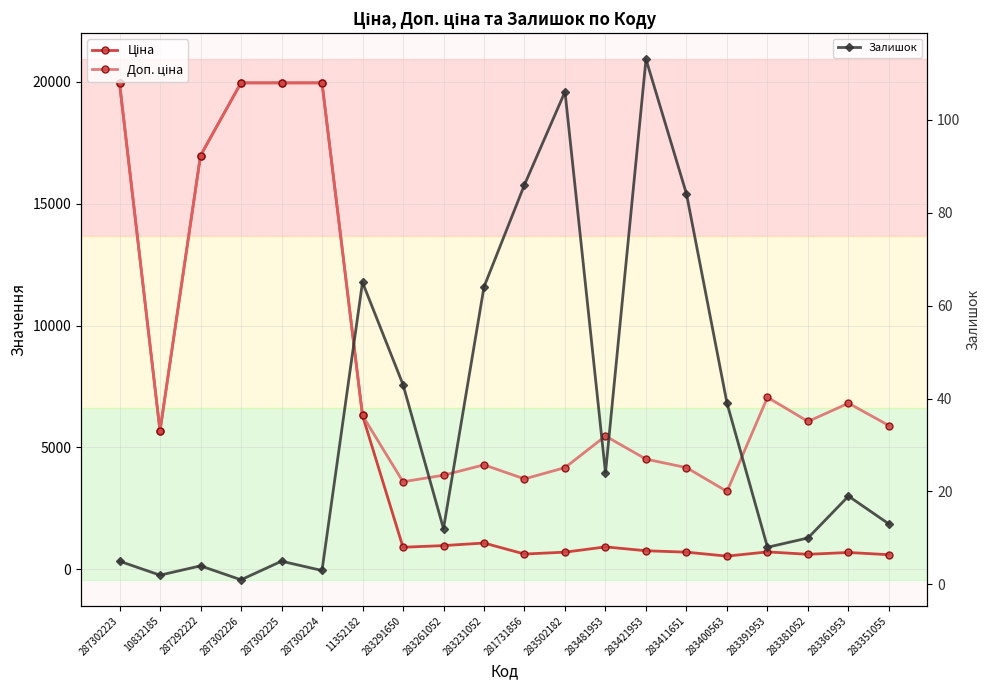

What is the sum of the Доп. ціна values at 283361953 and 283411651?

10975.4